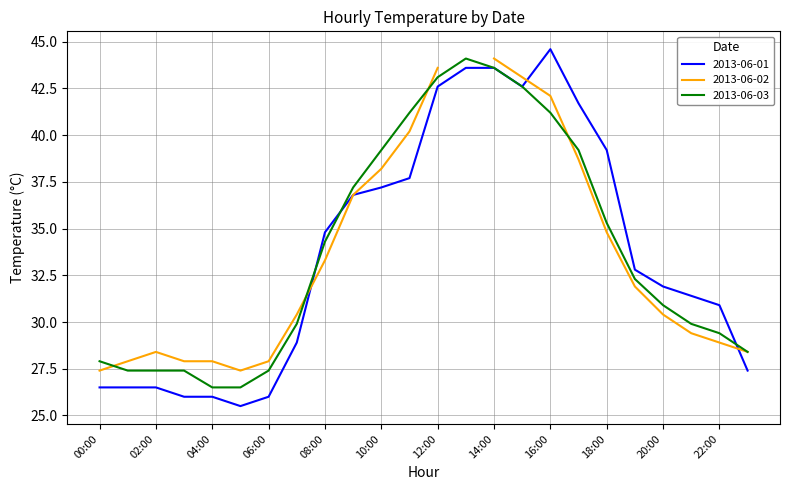

What is the value of the 2013-06-03 point at the 6th from the left?

26.5